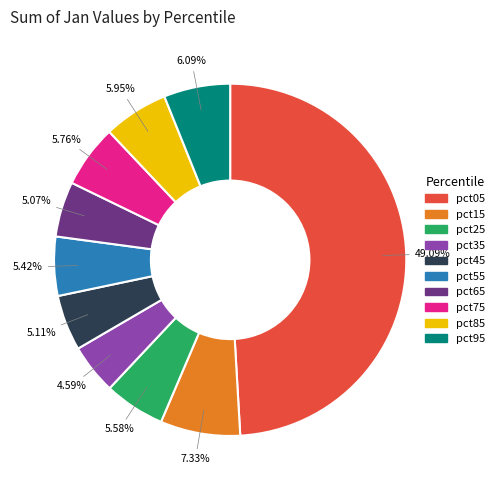

Between pct25 and pct35, which is larger?

pct25